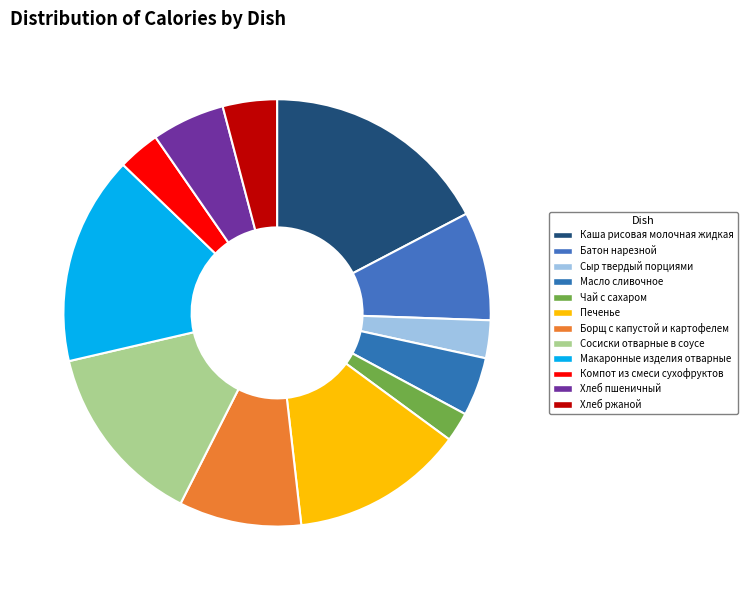

Is it true that Хлеб пшеничный is 6% of the pie?

True